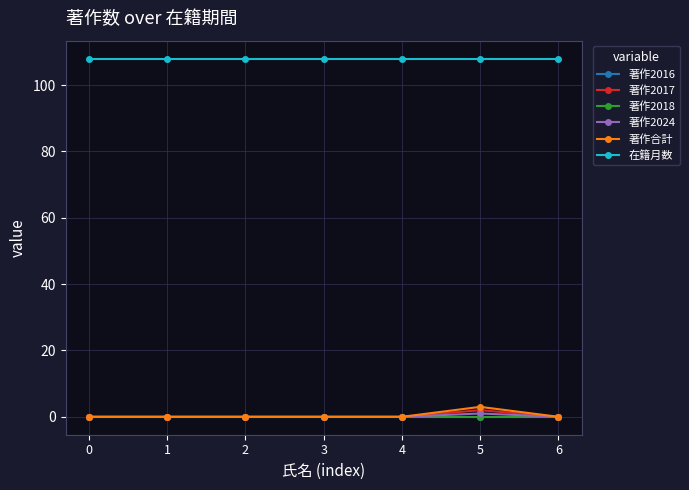

Does the chart have visible grid lines?

Yes